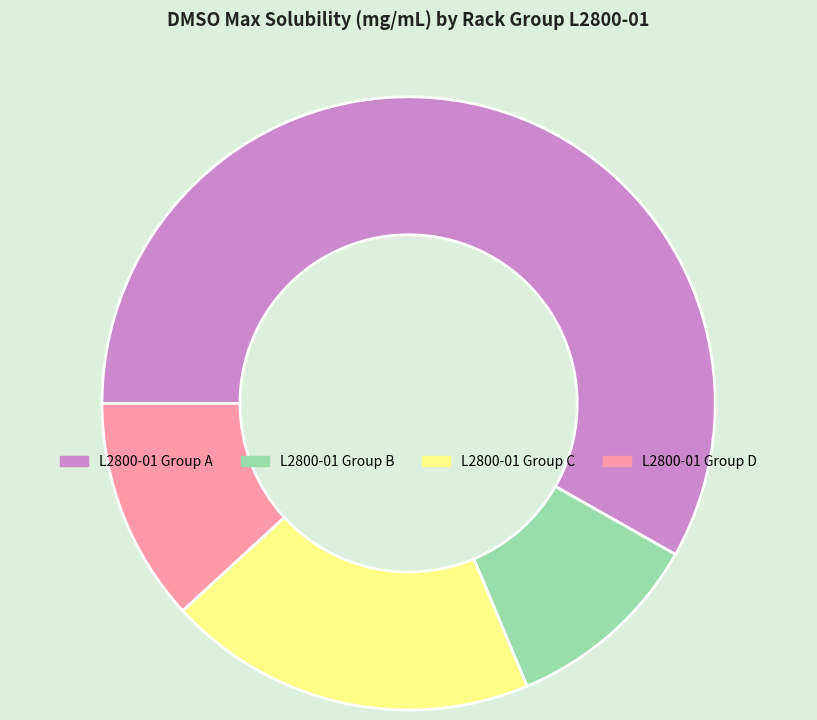

Is it true that L2800-01 Group C is 5% of the pie?

False